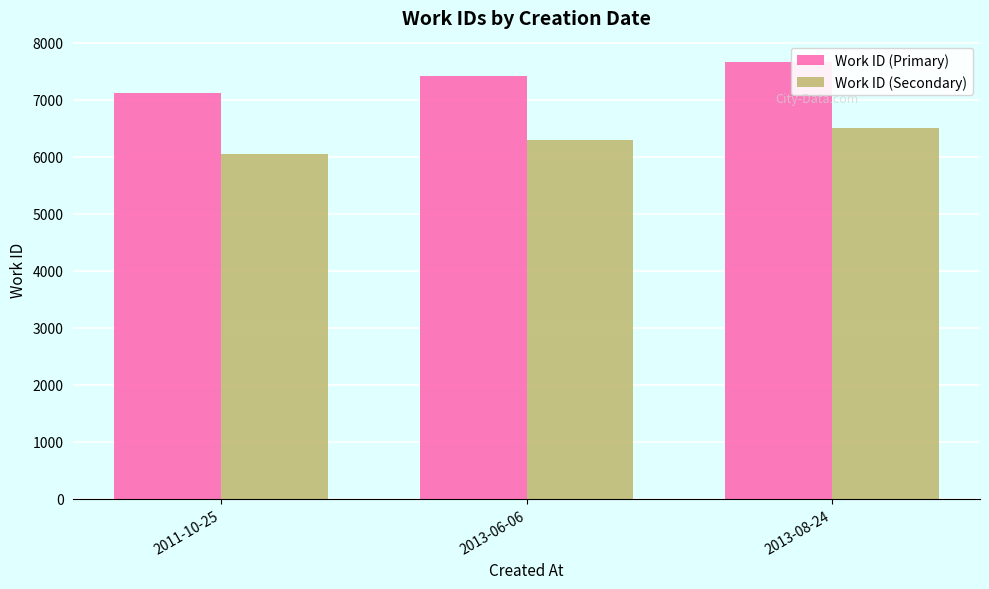

Which series has the widest spread of values?

Work ID (Primary)